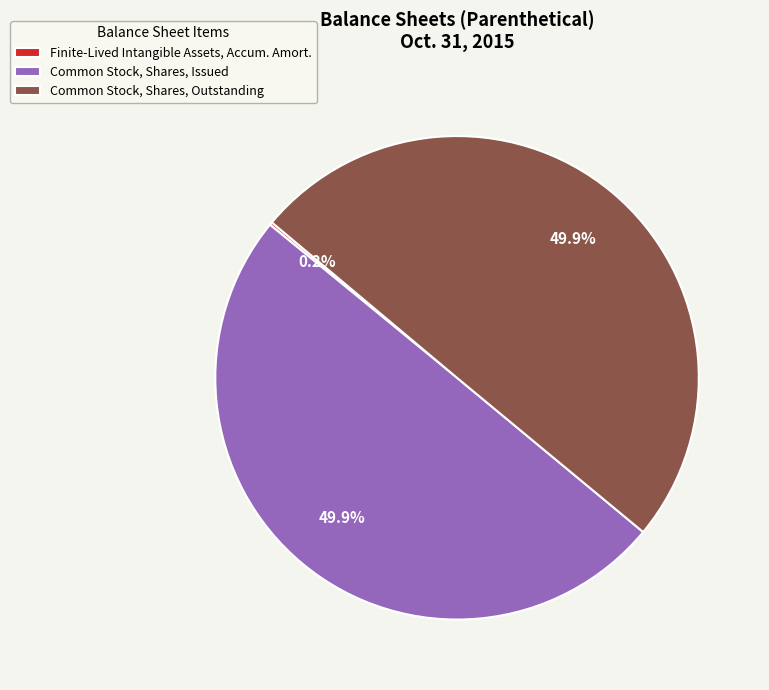

Approximately how many times larger is the value at Common Stock, Shares, Outstanding compared to Common Stock, Shares, Issued?

1.0